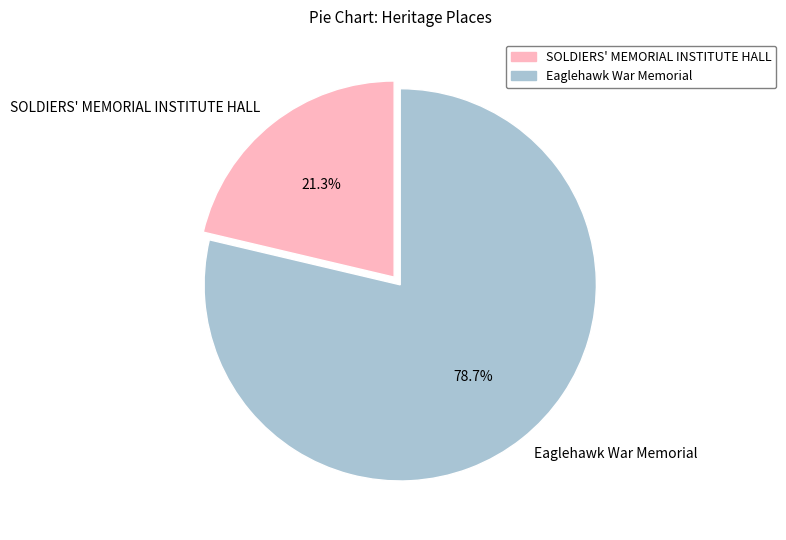

To the nearest percent, what percentage of the pie is Eaglehawk War Memorial?

79%